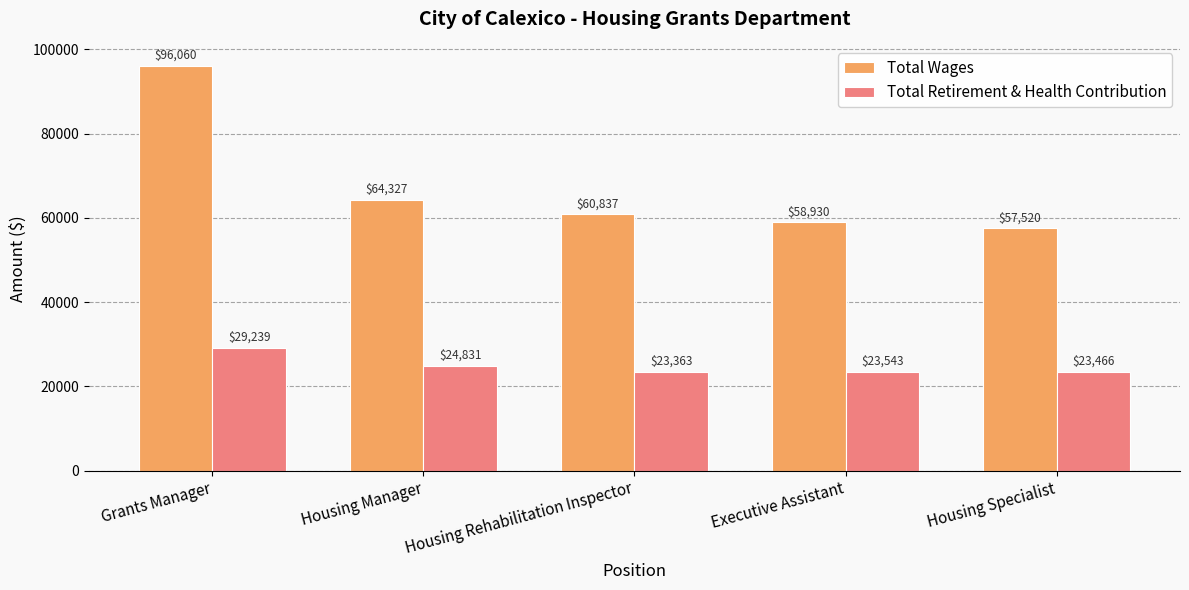

Reading right to left, extract all data points from this chart.

Total Wages: Housing Specialist=57520	Executive Assistant=58930	Housing Rehabilitation Inspector=60837	Housing Manager=64327	Grants Manager=96060
Total Retirement & Health Contribution: Housing Specialist=23466	Executive Assistant=23543	Housing Rehabilitation Inspector=23363	Housing Manager=24831	Grants Manager=29239